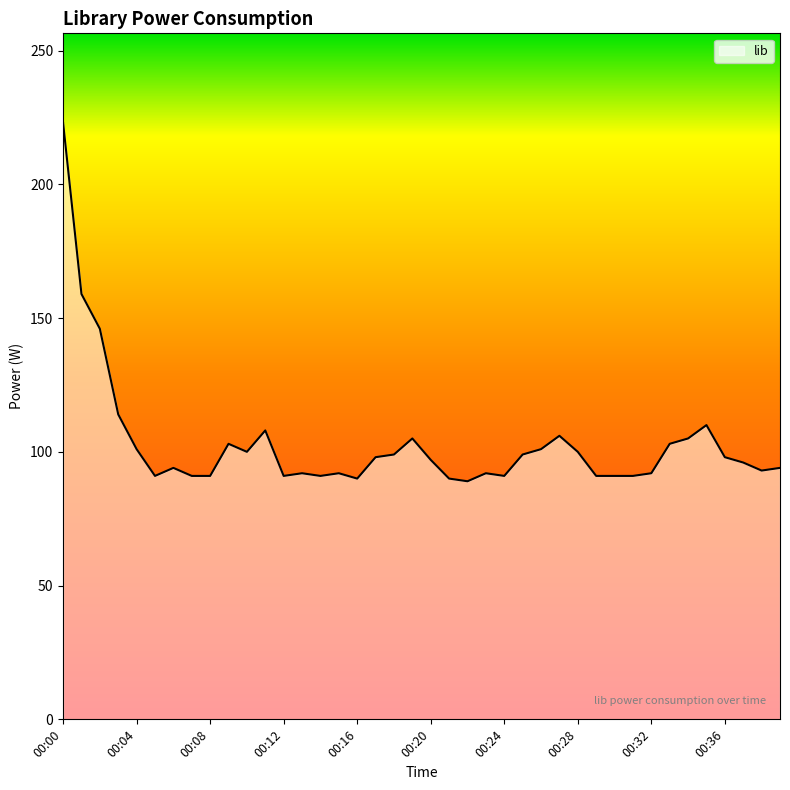

How many lines are shown in the chart?

1